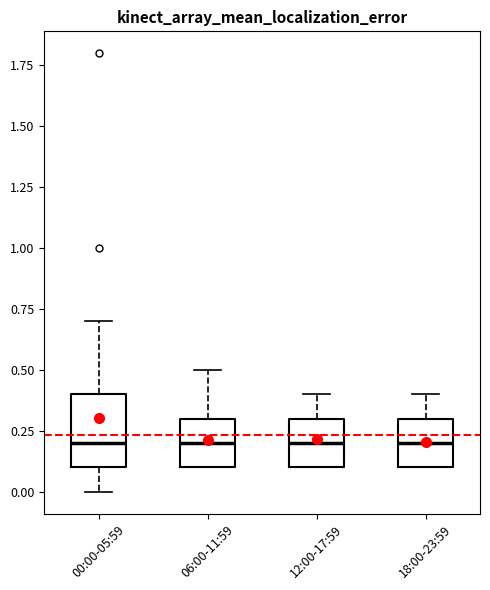

Comparing the boxes themselves (not the whiskers), which one is the tallest?

00:00-05:59